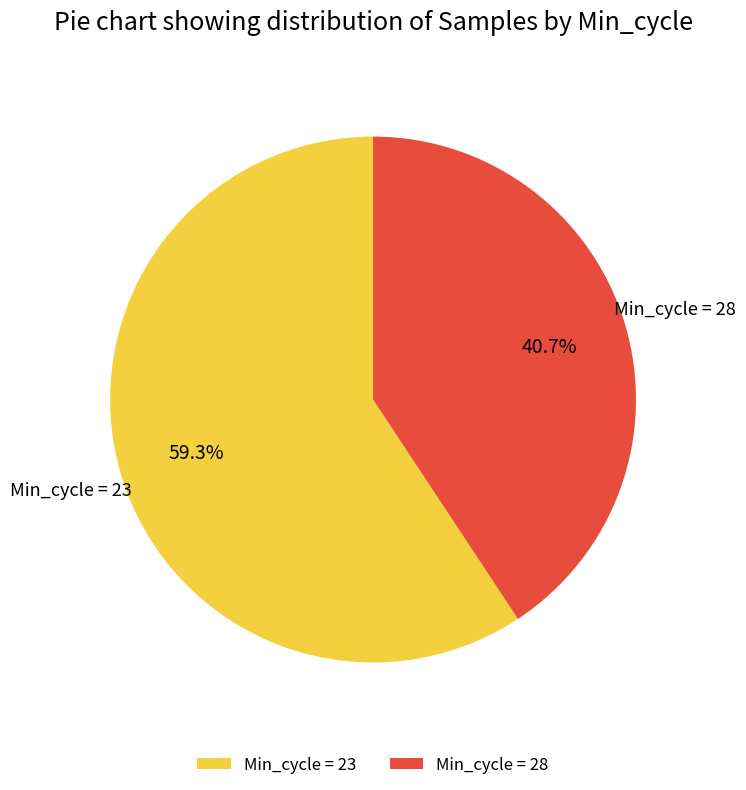

Count the number of slices in the pie.

2